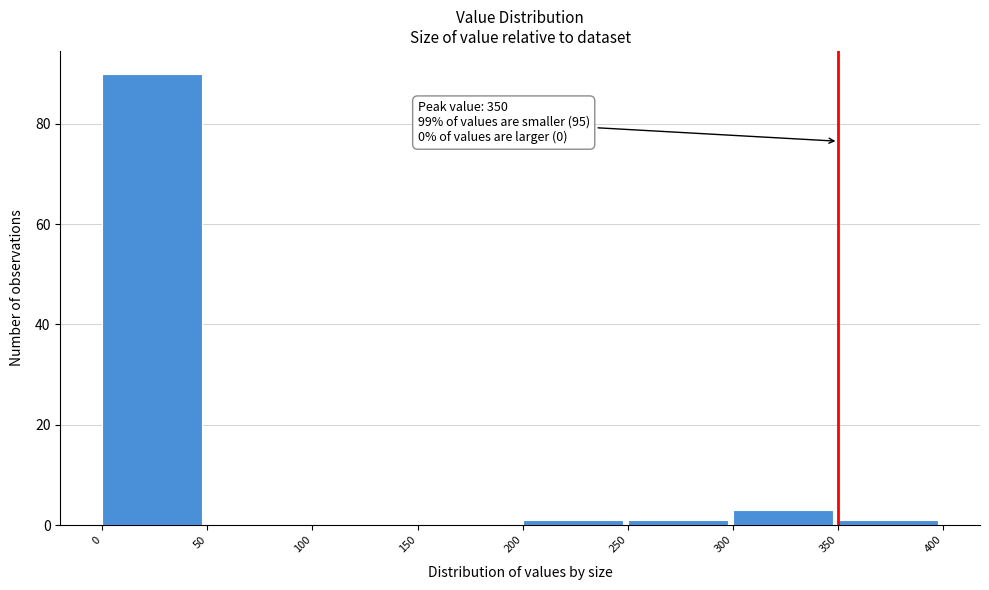

Over which range of the x-axis is the bar tallest?

0 to 50